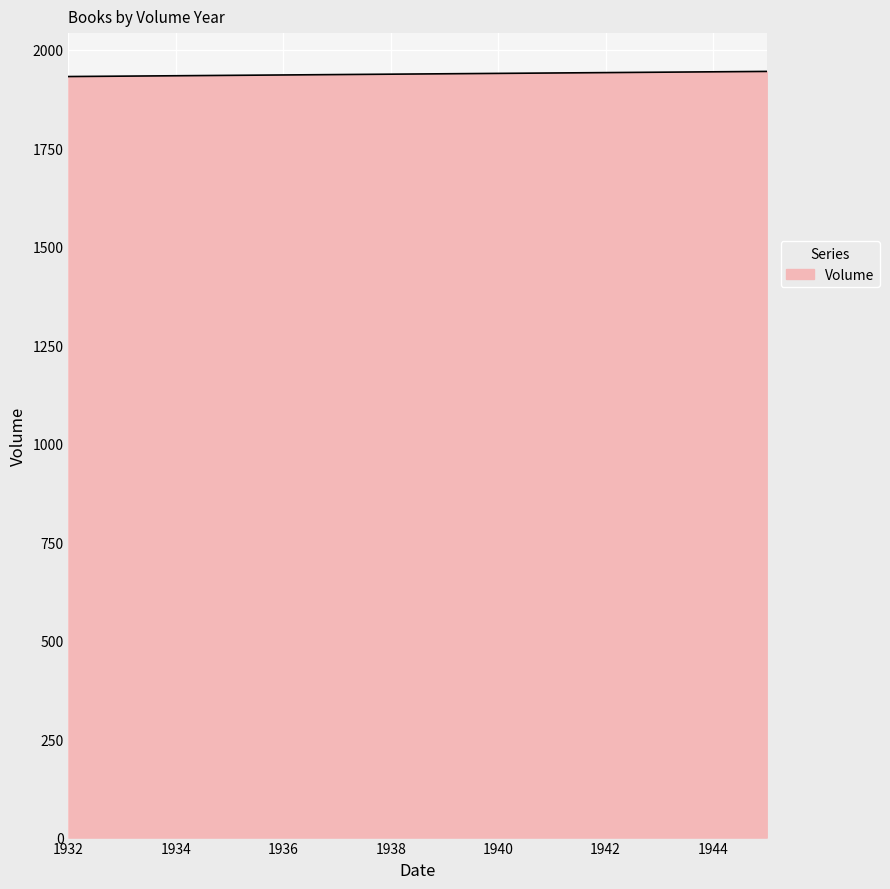

What is the sum of all values?

15508